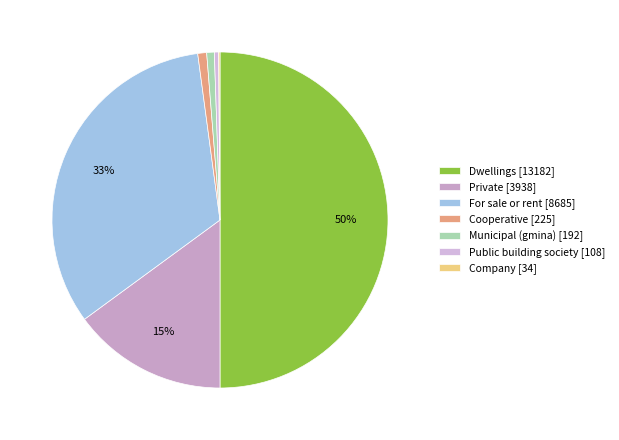

The For sale or rent slice represents 33% of the pie. True or false?

True